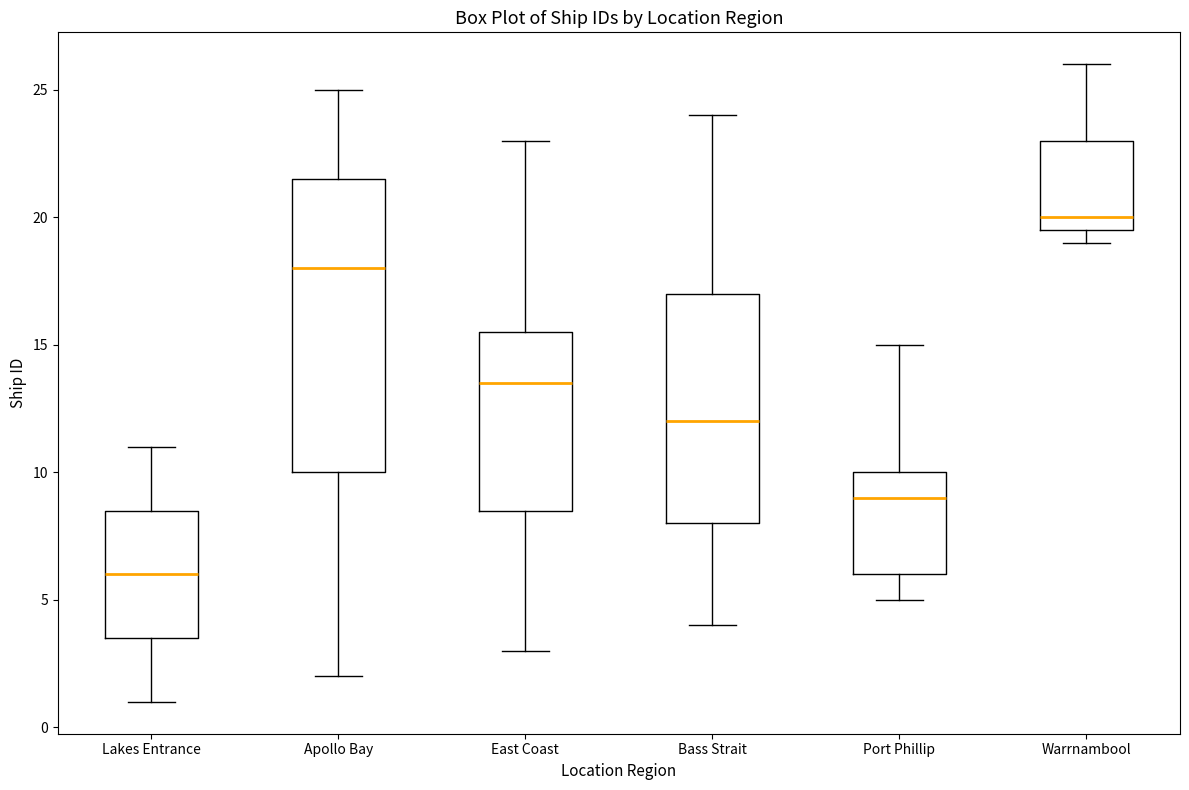

Reading left to right, transcribe this box plot: for each box, give where its median line is, the range the box spans, and where its two whiskers end, as read against the y-axis. The values are not printed on the chart, so give them approximately, as read against the axis.

Lakes Entrance: median 6.0, box 3.5 to 8.5, whiskers 1.0 to 11.0
Apollo Bay: median 18.0, box 10.0 to 21.5, whiskers 2.0 to 25.0
East Coast: median 13.5, box 8.5 to 15.5, whiskers 3.0 to 23.0
Bass Strait: median 12.0, box 8.0 to 17.0, whiskers 4.0 to 24.0
Port Phillip: median 9.0, box 6.0 to 10.0, whiskers 5.0 to 15.0
Warrnambool: median 20.0, box 19.5 to 23.0, whiskers 19.0 to 26.0